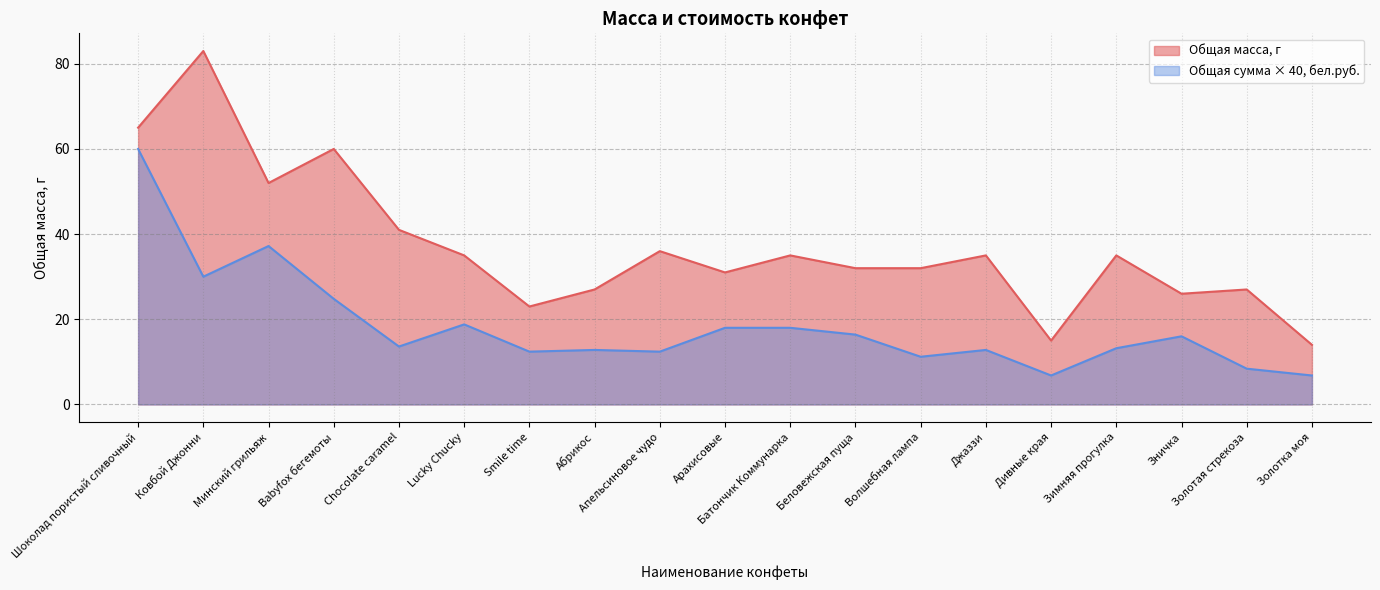

How many series are shown in this chart?

2